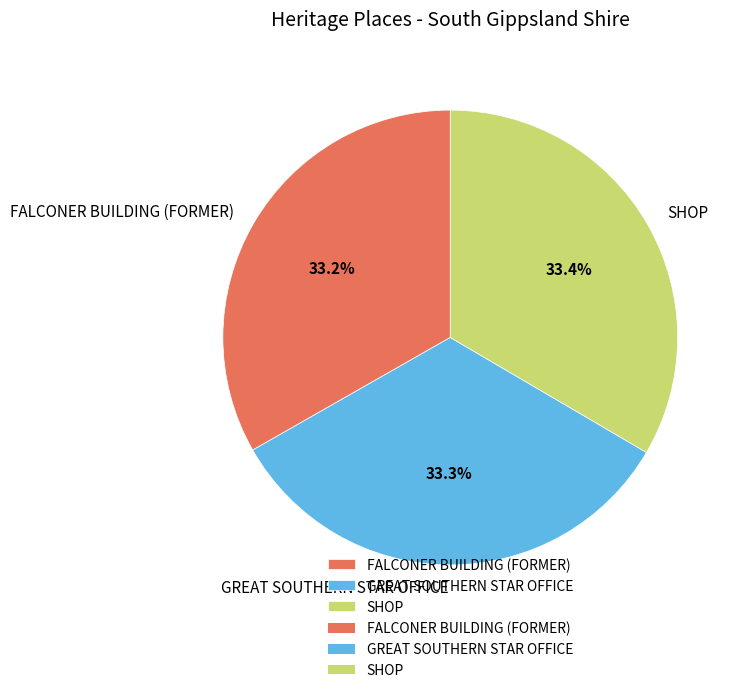

The SHOP slice represents 19% of the pie. True or false?

False